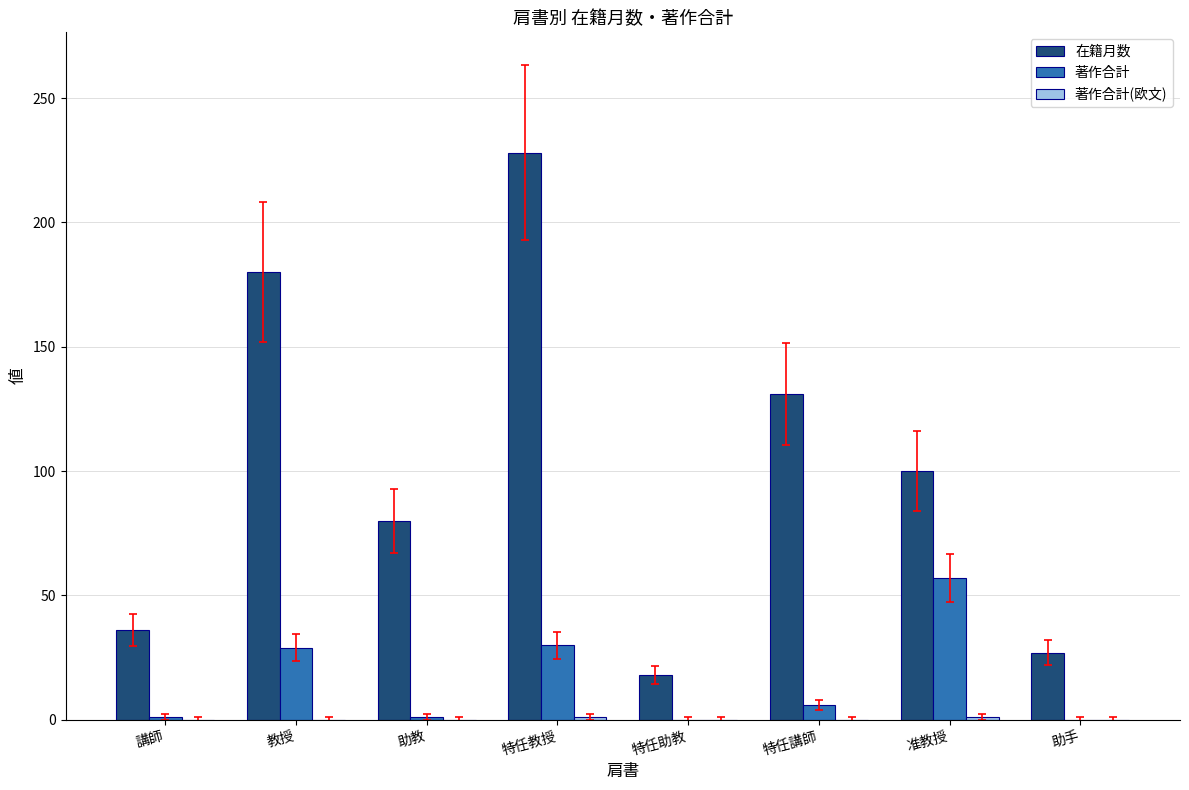

What is the approximate value of 在籍月数 at 准教授, to the nearest 50?

100